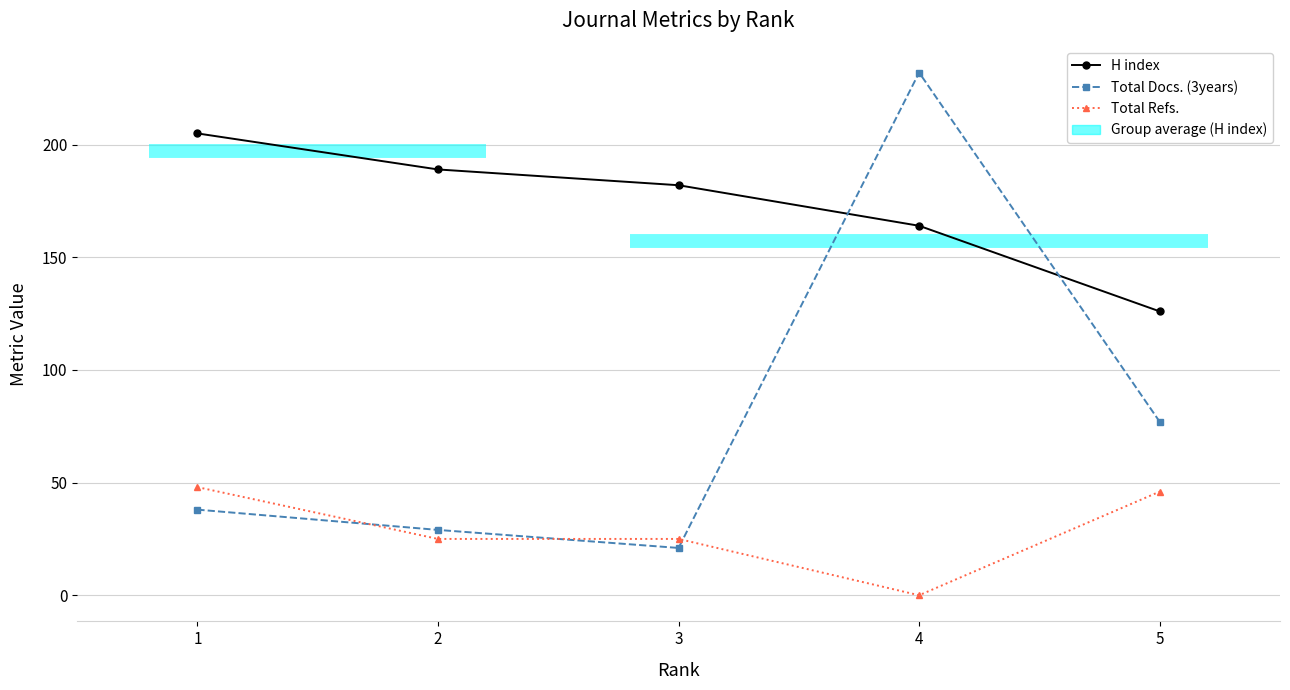

Is it true that Total Refs. equals 25 at 4?

False